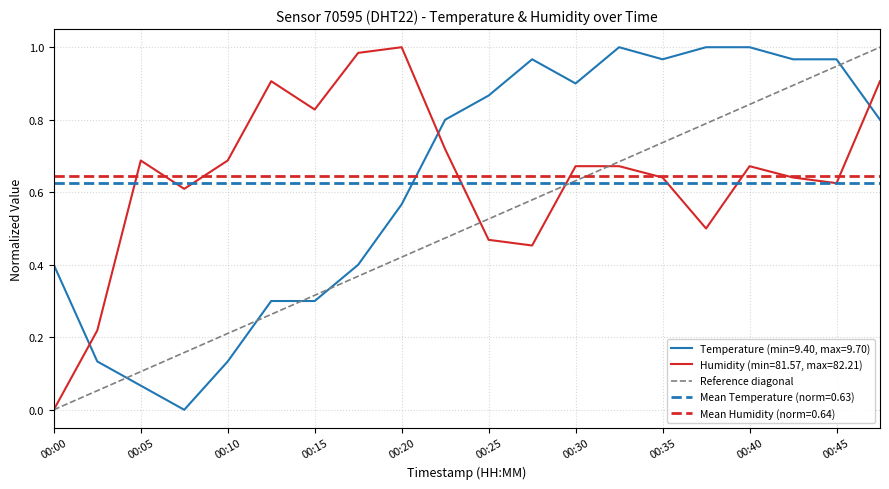

The Mean Humidity (norm=0.64) series shows 1.0 at 00:45. True or false?

False